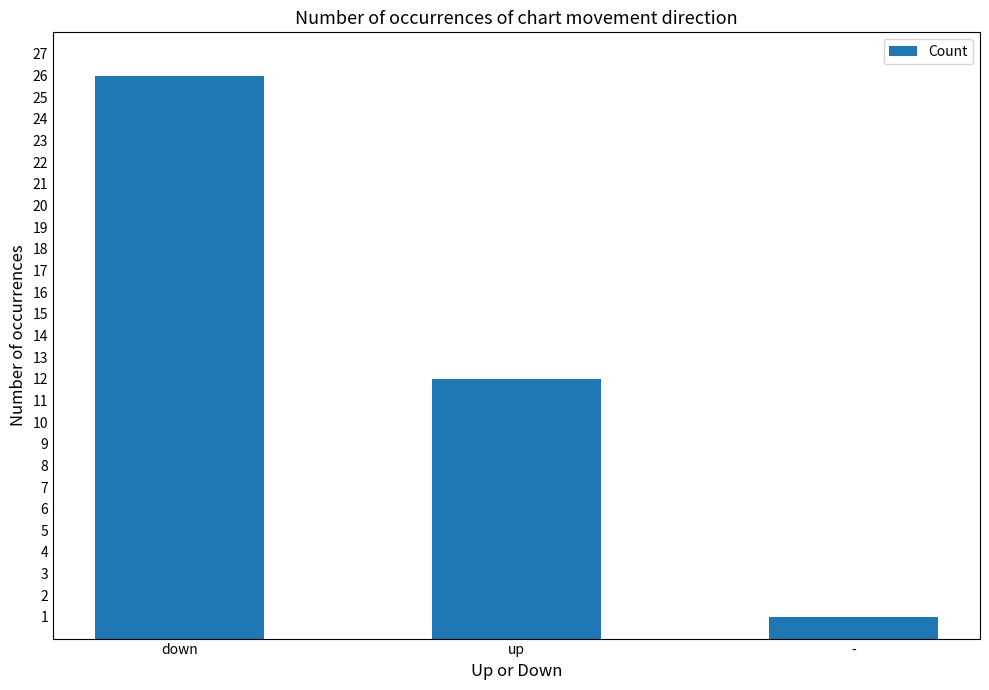

Which label corresponds to the smallest value in the chart?

-